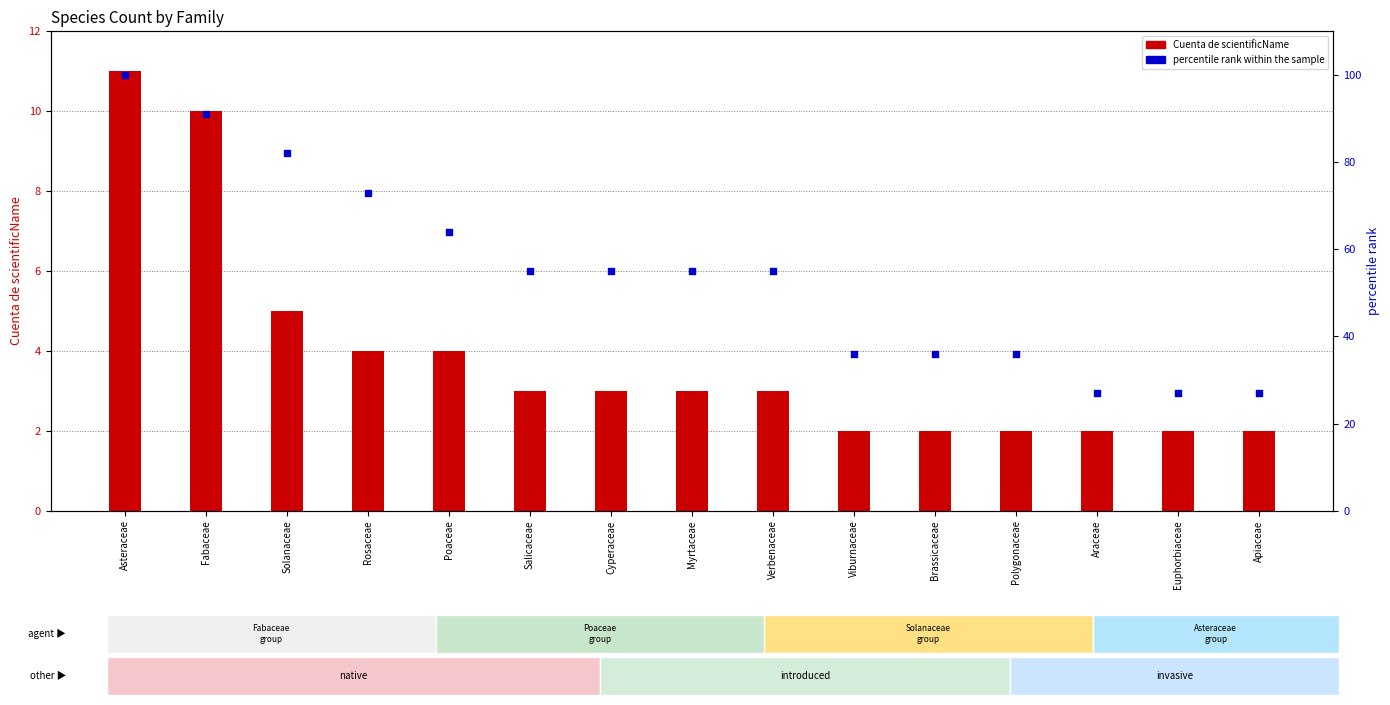

Which series contains the highest Y value?

percentile rank within the sample